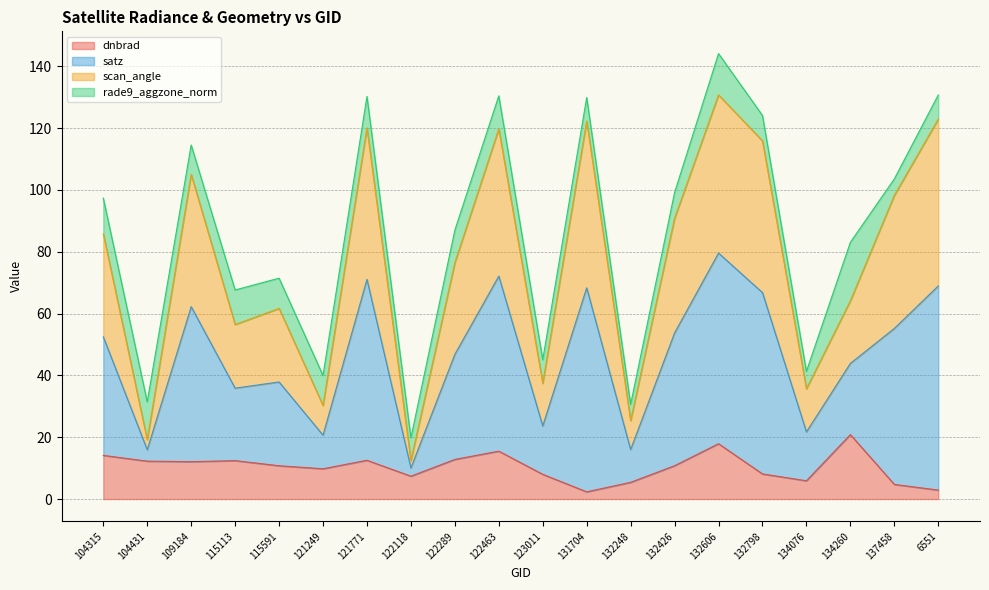

What is the total value across all series at 122289?

87.0